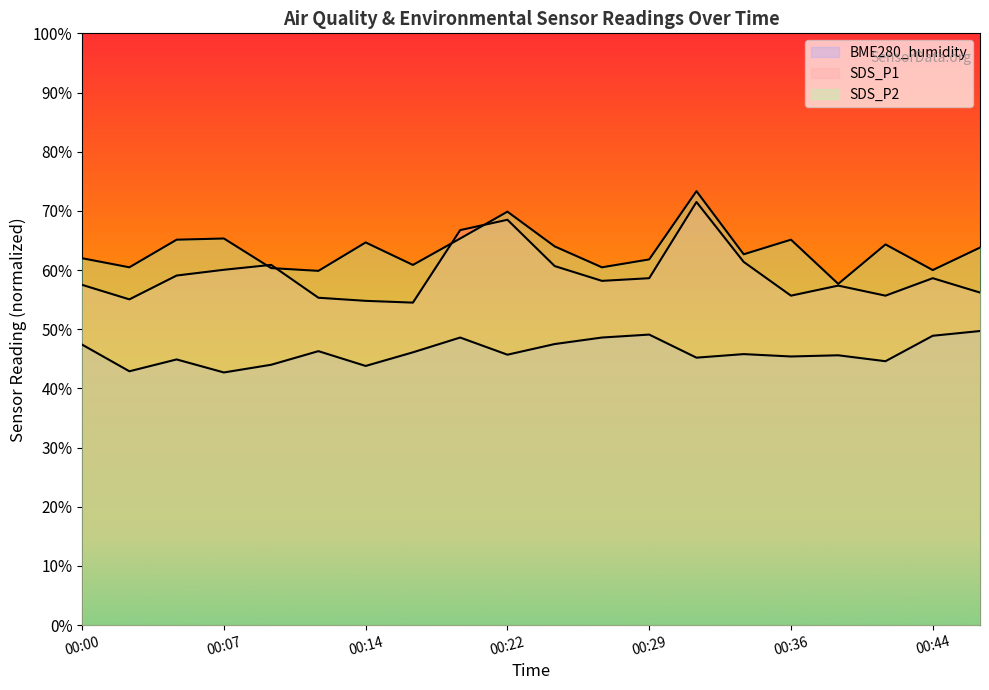

What is the difference between the maximum and minimum values in the BME280_humidity series?

7.0